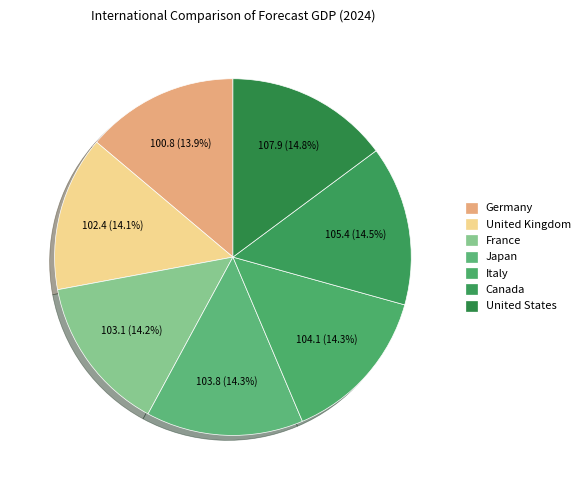

Combined, do Italy and United States account for over 50%?

No